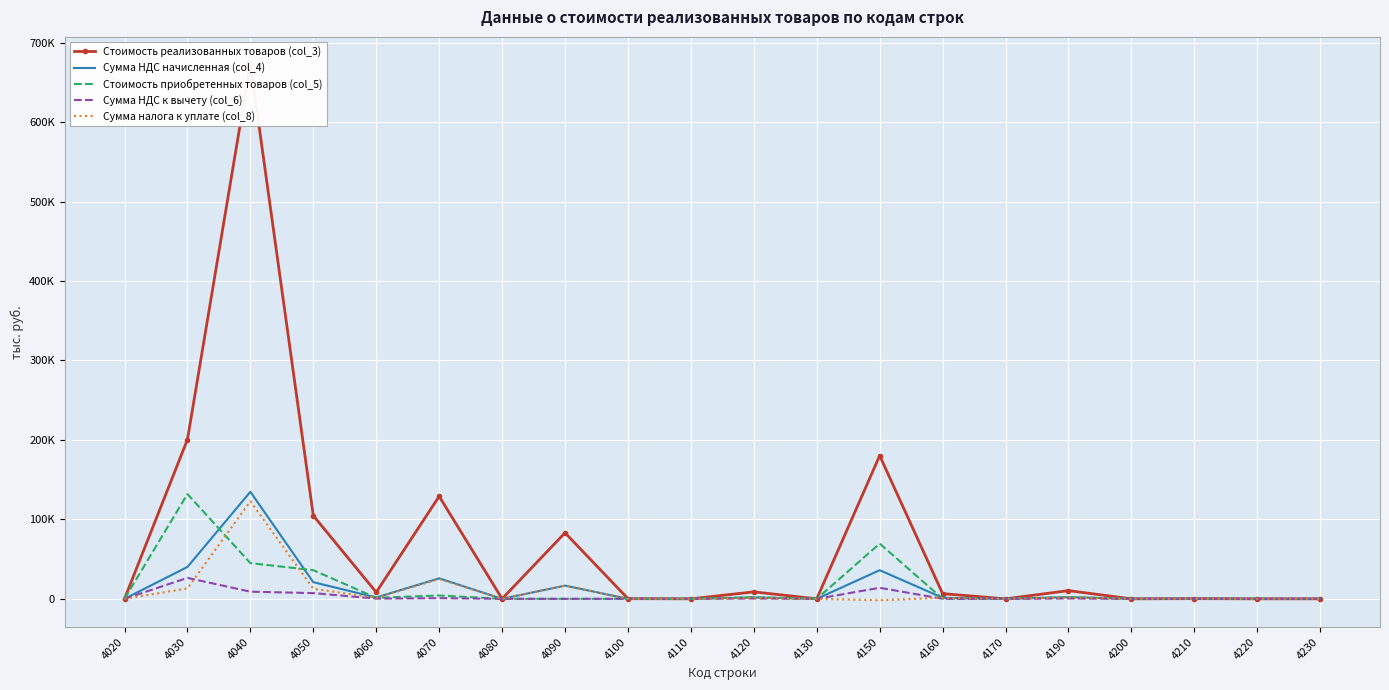

Which series has the largest total across all categories?

Стоимость реализованных товаров (col_3)